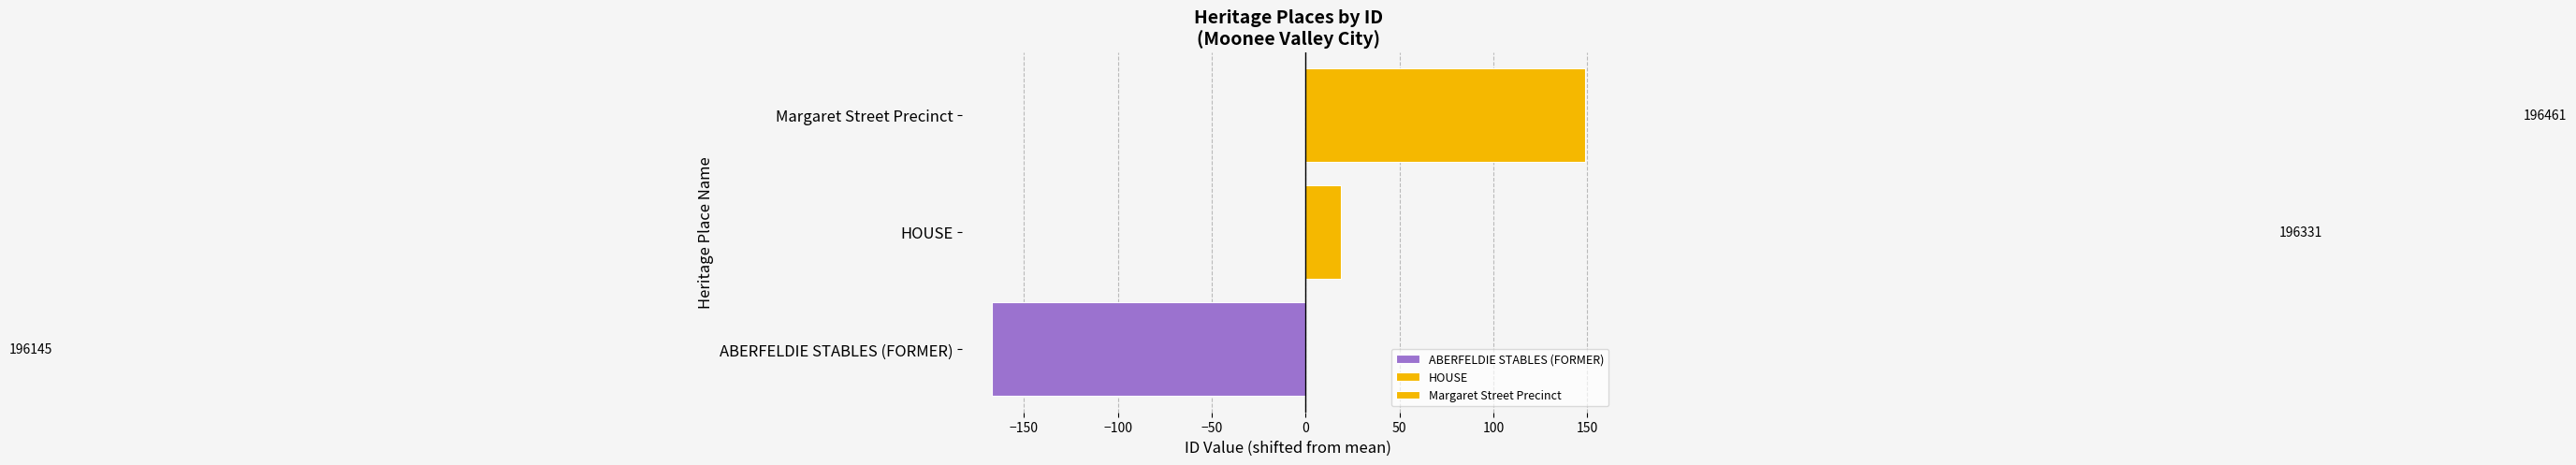

Are the bars horizontal?

Yes